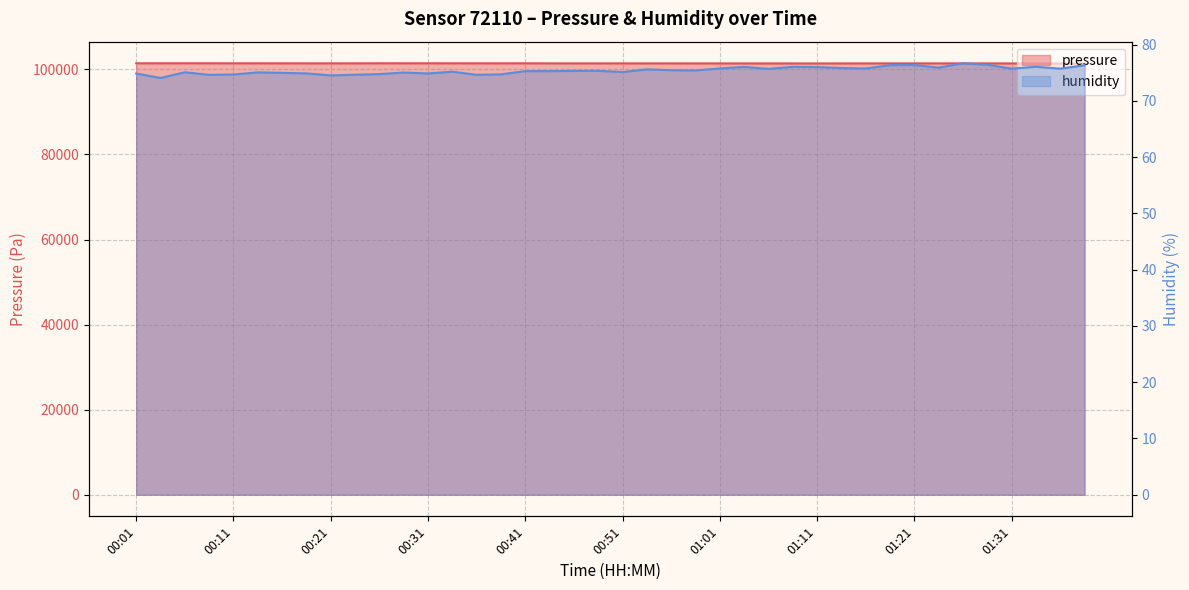

True or false: humidity has a value of 75.0 at 00:28.

True